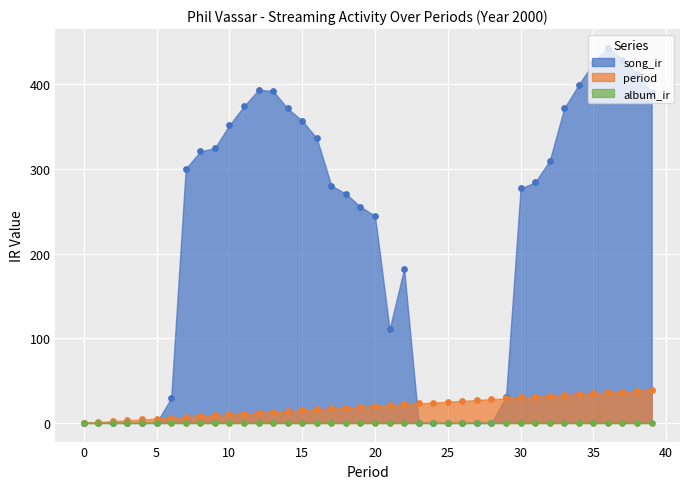

At which category is the sum across all series the highest?

36